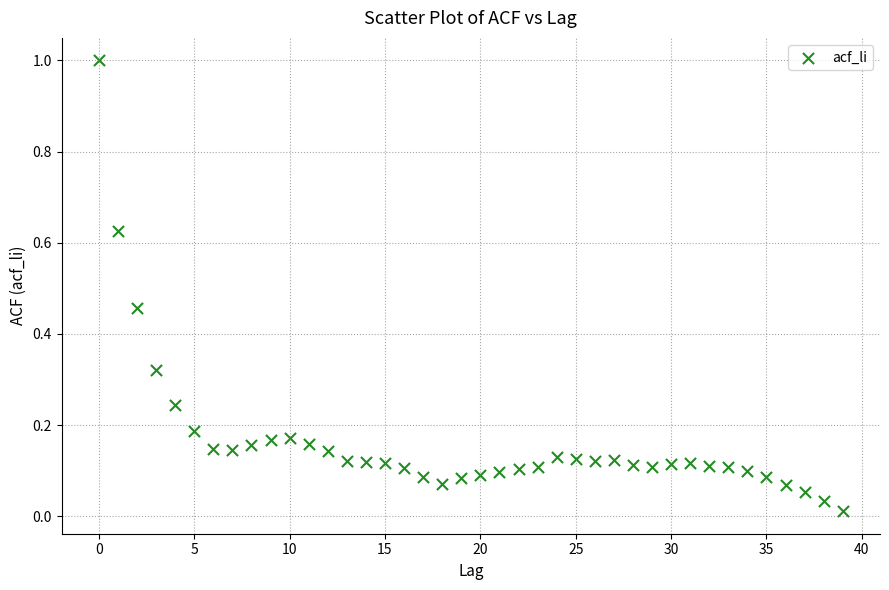

What is the range of Y values (max minus min)?

1.0